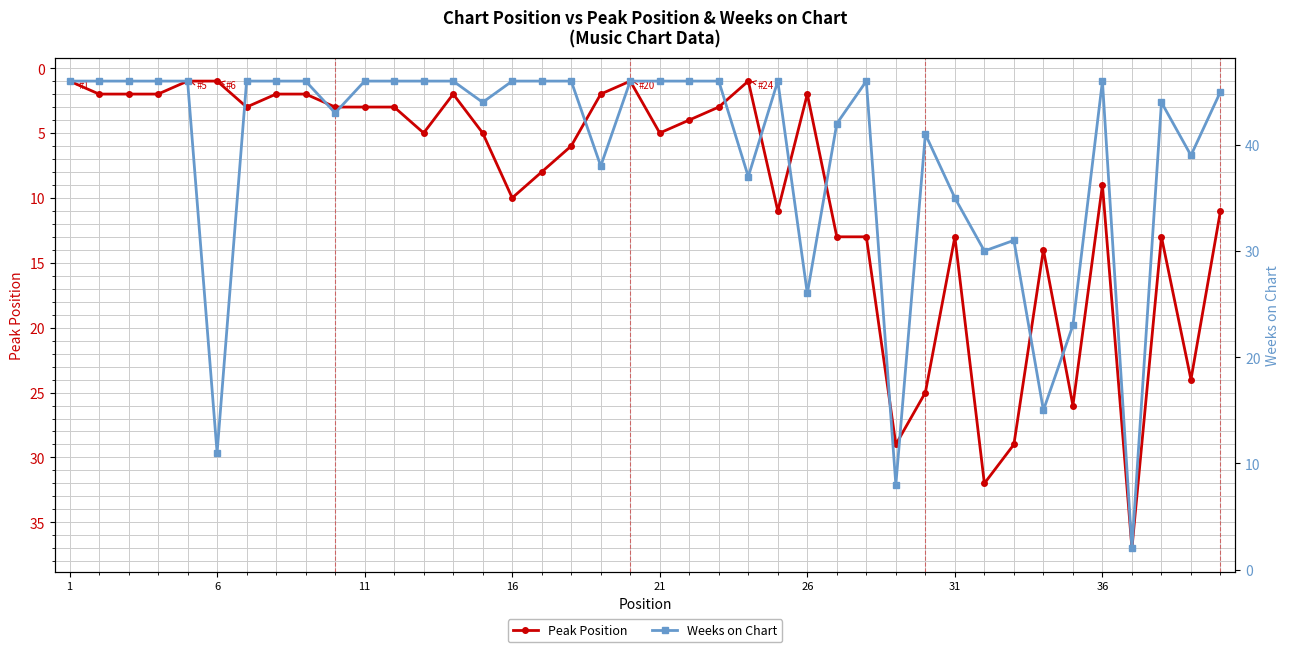

At how many categories does at least one series exceed 19?

38